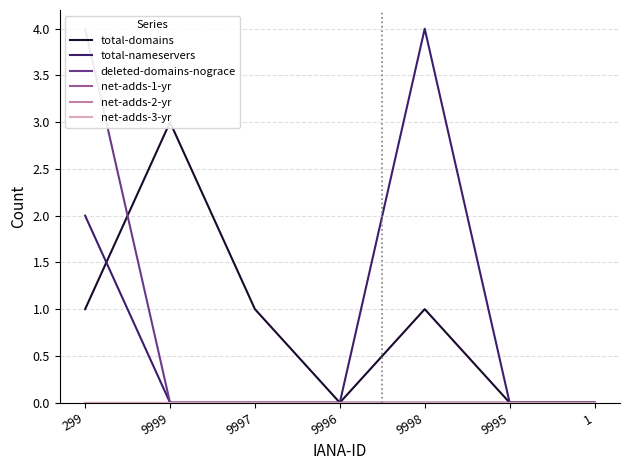

What is the maximum value shown in the chart?

4